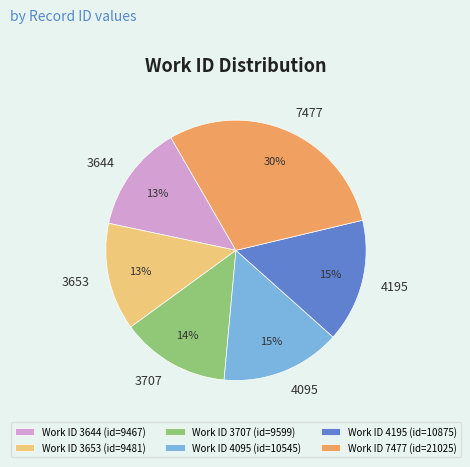

Which has a higher value, Work ID 4095 (id=10545) or Work ID 7477 (id=21025)?

Work ID 7477 (id=21025)